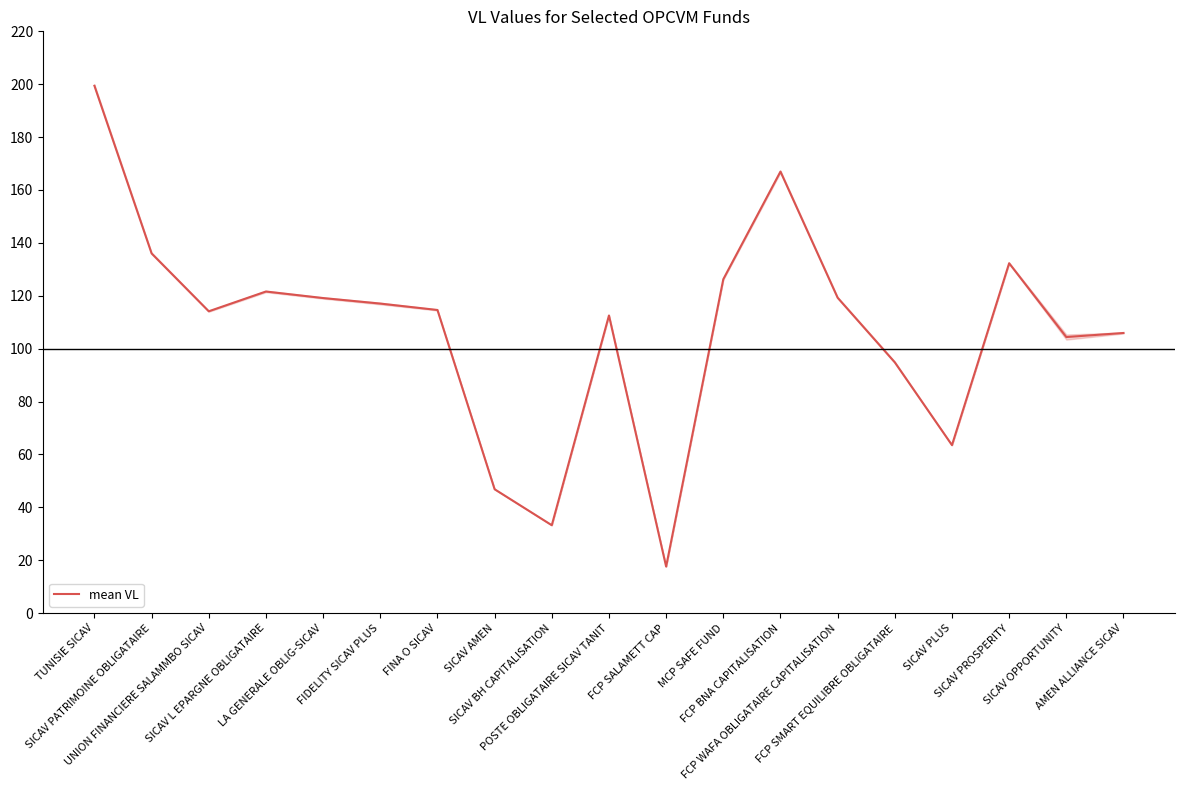

Read the value at TUNISIE SICAV.

199.4